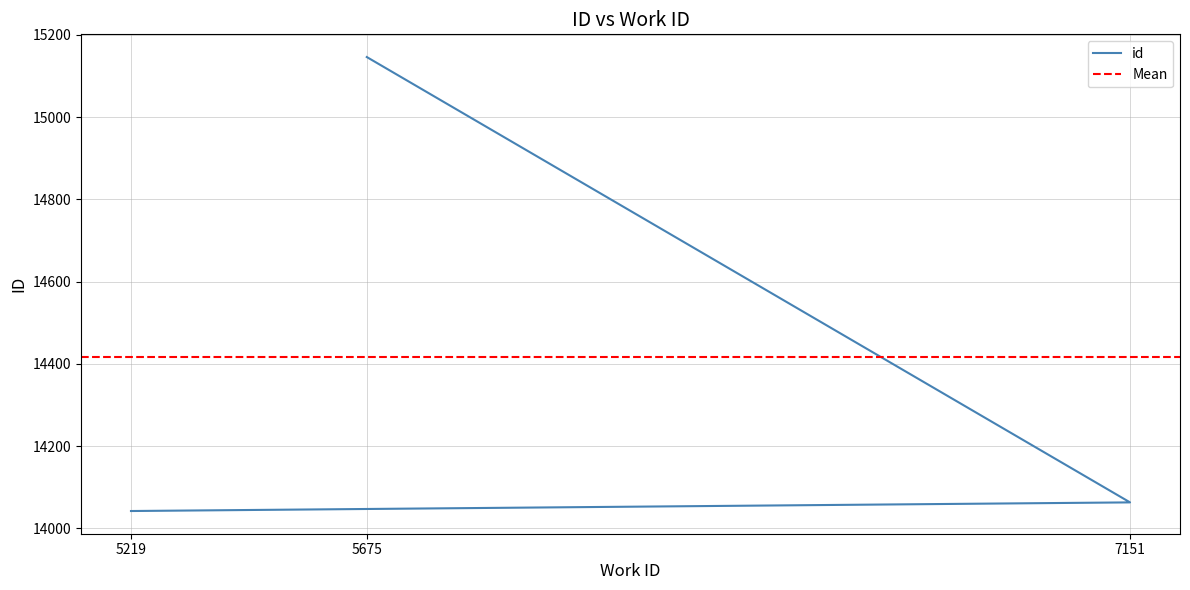

At which label is the value closest to 14594?

7151